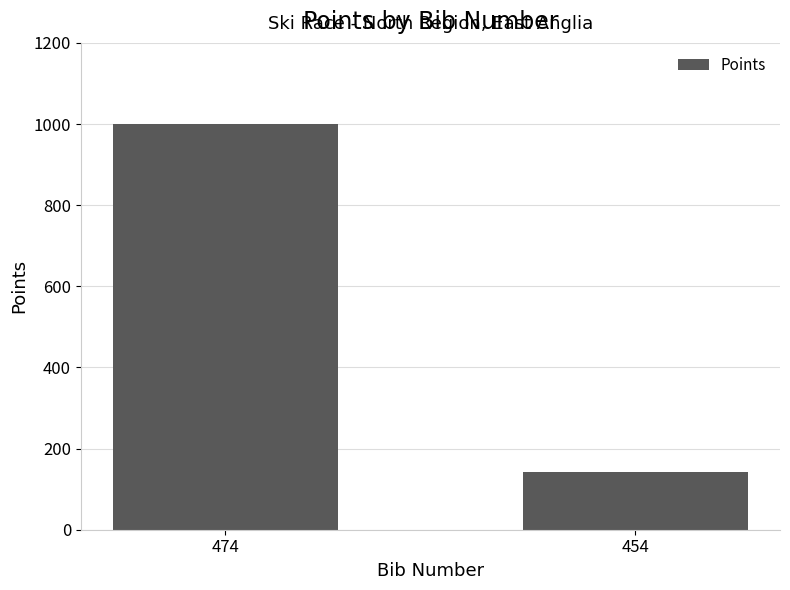

How many data points are less than 999?

1